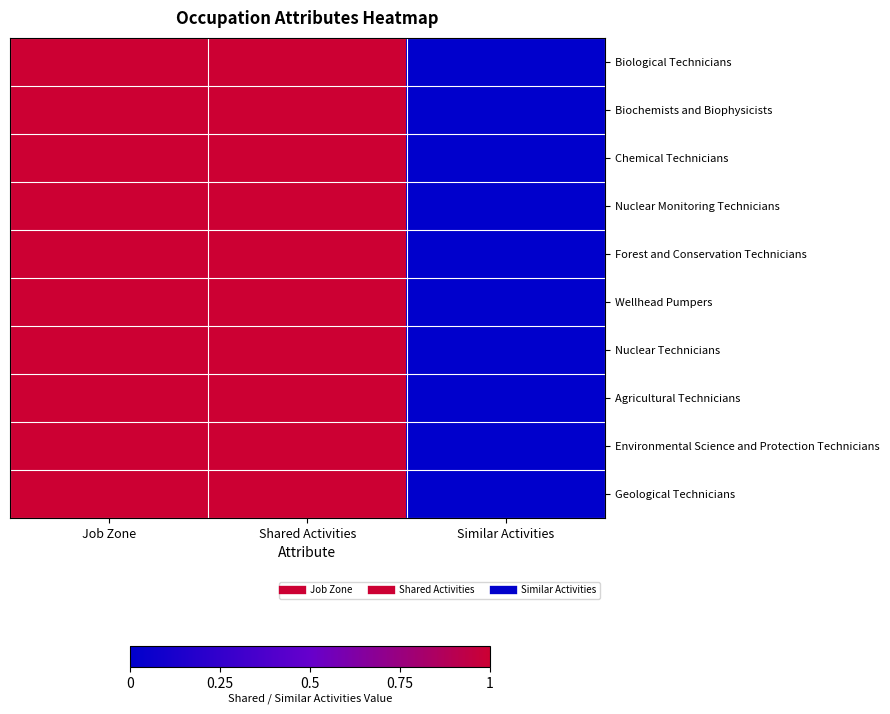

Reading left to right, transcribe all the data shown in this chart.

Biological Technicians: Job Zone=4	Shared Activities=1	Similar Activities=0
Biochemists and Biophysicists: Job Zone=5	Shared Activities=1	Similar Activities=0
Chemical Technicians: Job Zone=3	Shared Activities=1	Similar Activities=0
Nuclear Monitoring Technicians: Job Zone=3	Shared Activities=1	Similar Activities=0
Forest and Conservation Technicians: Job Zone=3	Shared Activities=1	Similar Activities=0
Wellhead Pumpers: Job Zone=2	Shared Activities=1	Similar Activities=0
Nuclear Technicians: Job Zone=3	Shared Activities=1	Similar Activities=0
Agricultural Technicians: Job Zone=3	Shared Activities=1	Similar Activities=0
Environmental Science and Protection Technicians: Job Zone=4	Shared Activities=1	Similar Activities=0
Geological Technicians: Job Zone=4	Shared Activities=1	Similar Activities=0